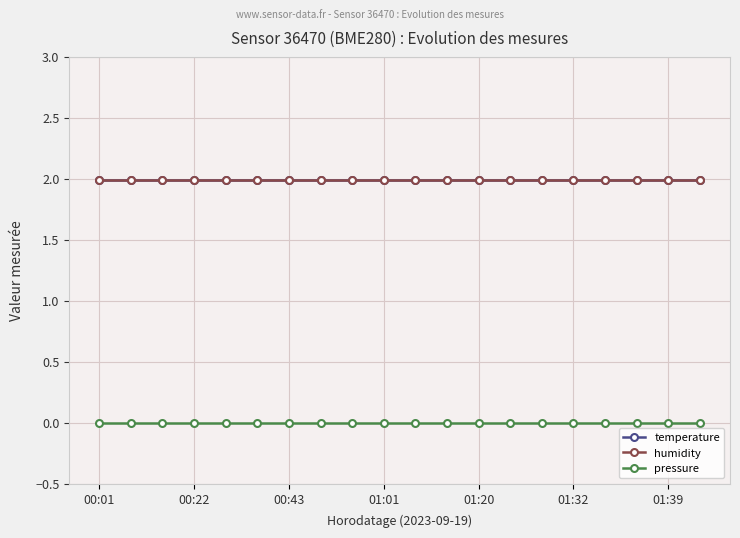

Does the chart have visible grid lines?

Yes